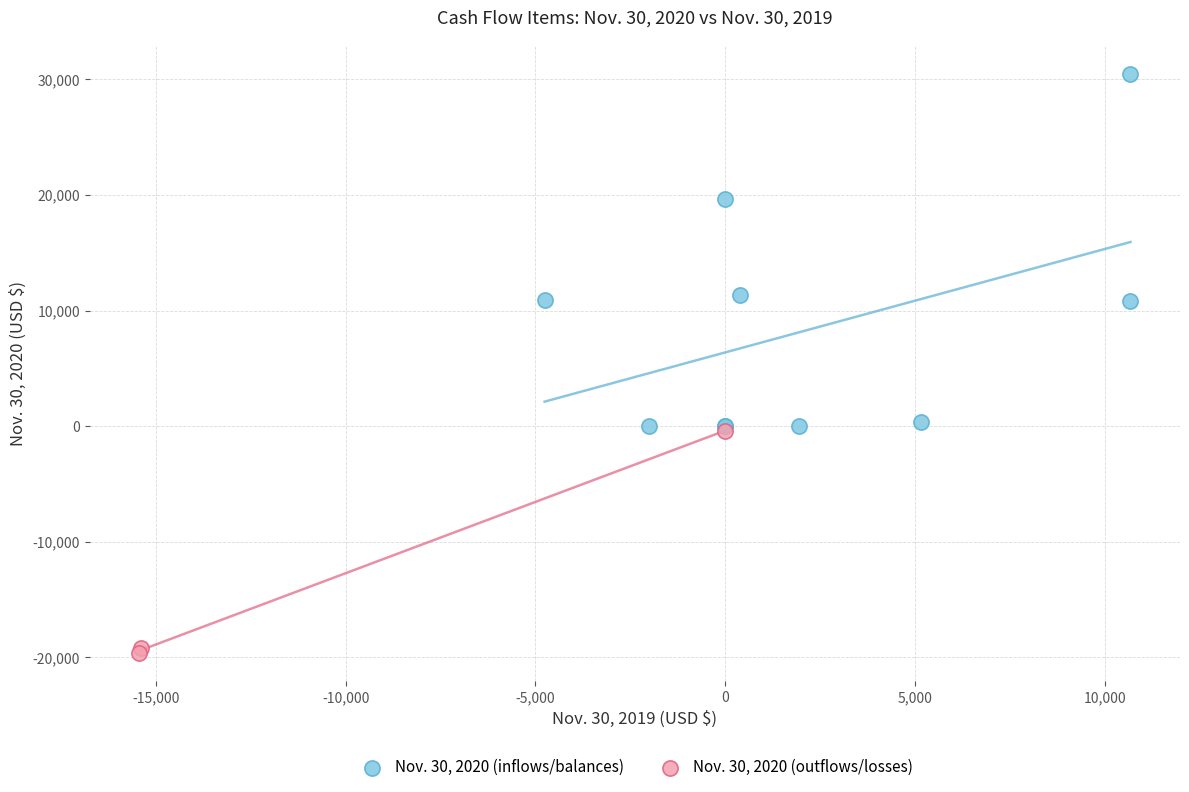

Which series contains the lowest Y value?

Nov. 30, 2020 (outflows/losses)